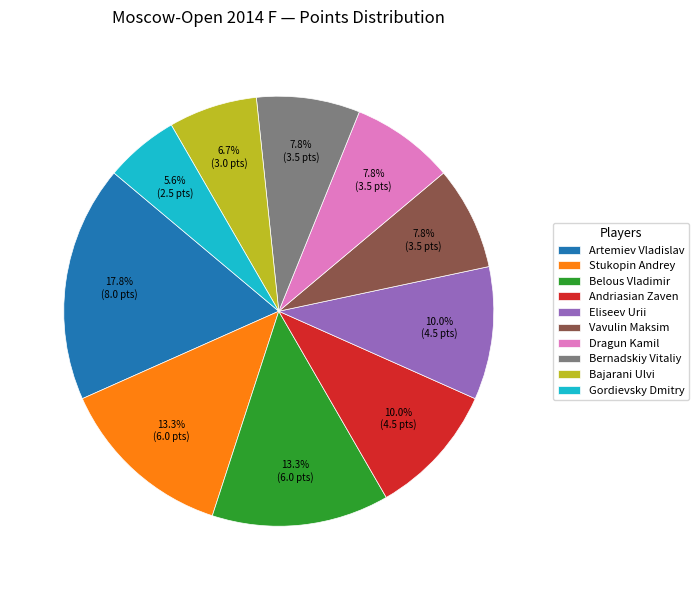

What is the smallest slice in the pie chart?

Gordievsky Dmitry